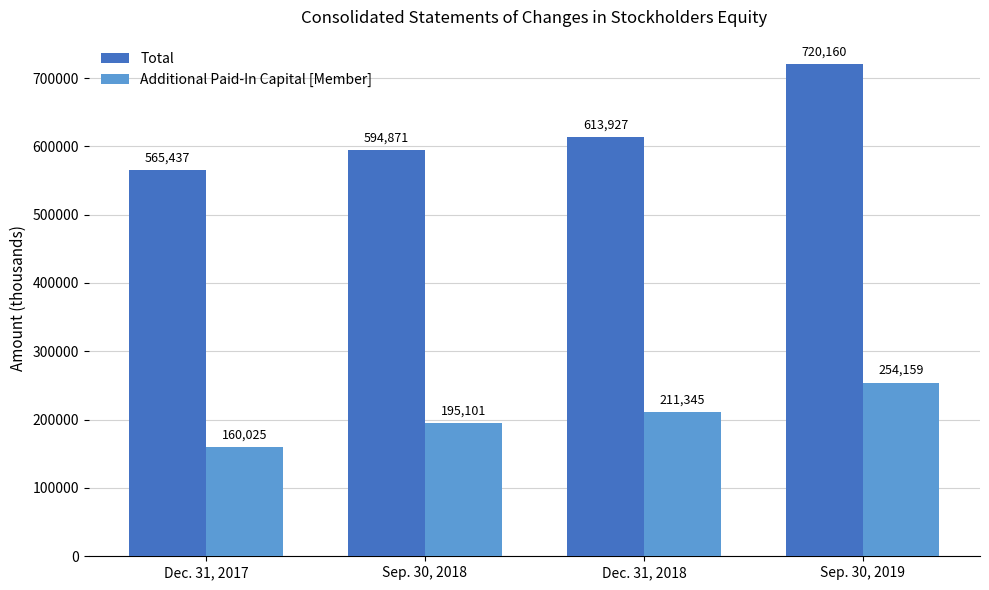

List the series in order of their overall mean, lowest first.

Additional Paid-In Capital [Member], Total